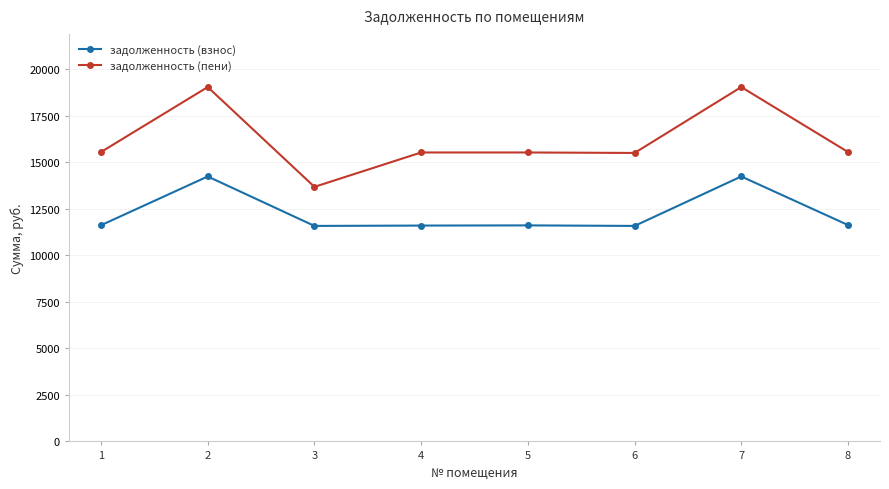

Which series changed the most between 2 and 5?

задолженность (пени)